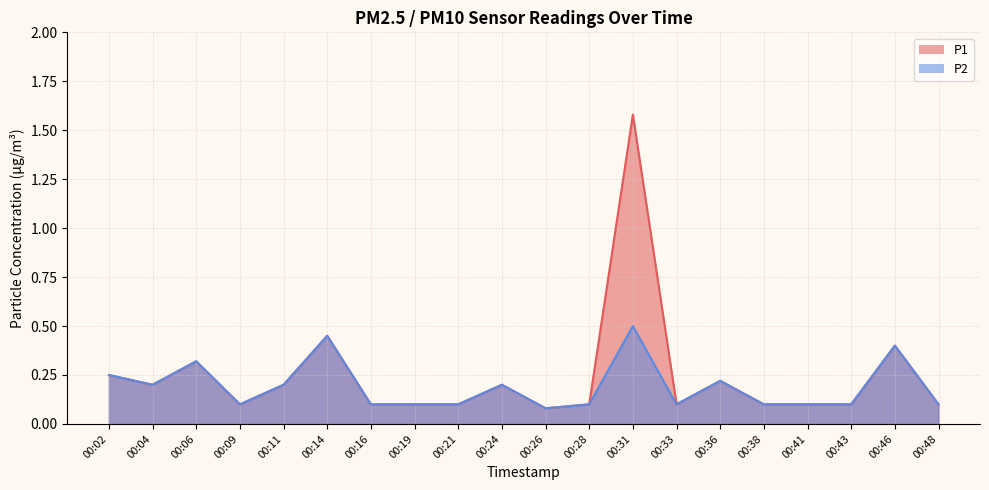

What is the minimum value for P2?

0.1